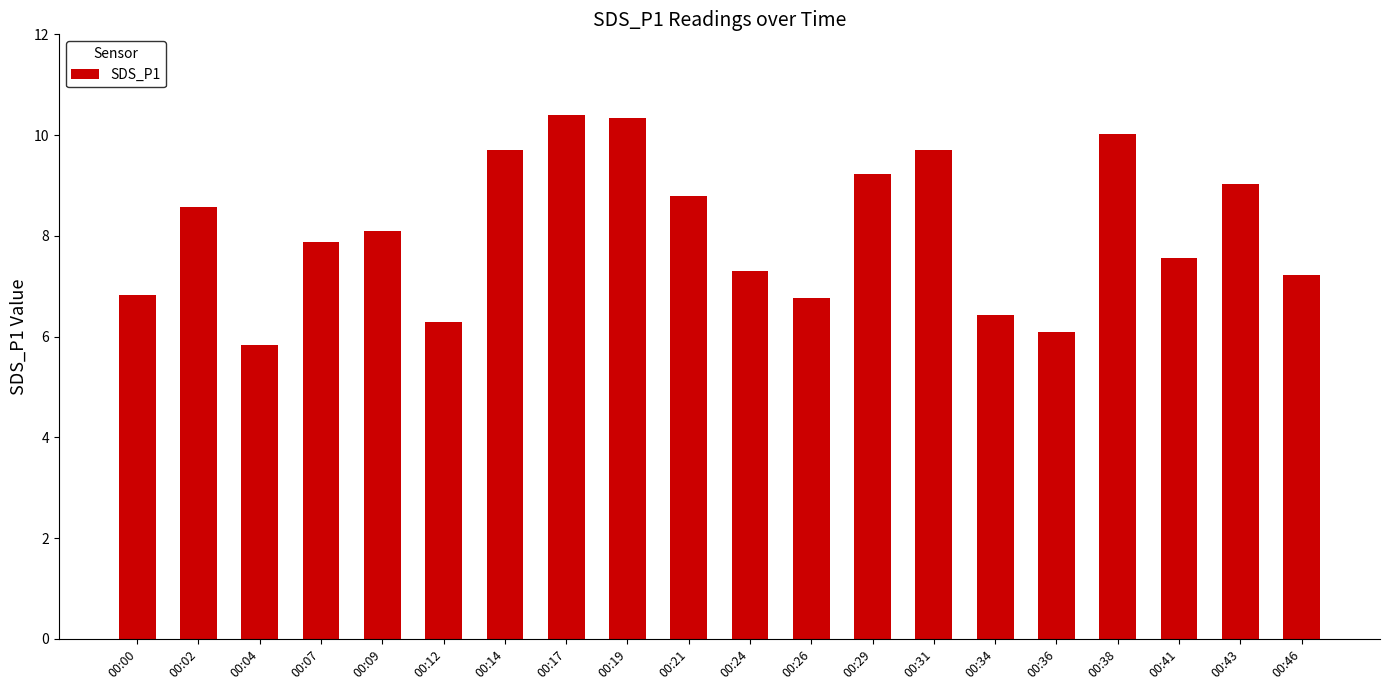

How many bars are there in total?

20